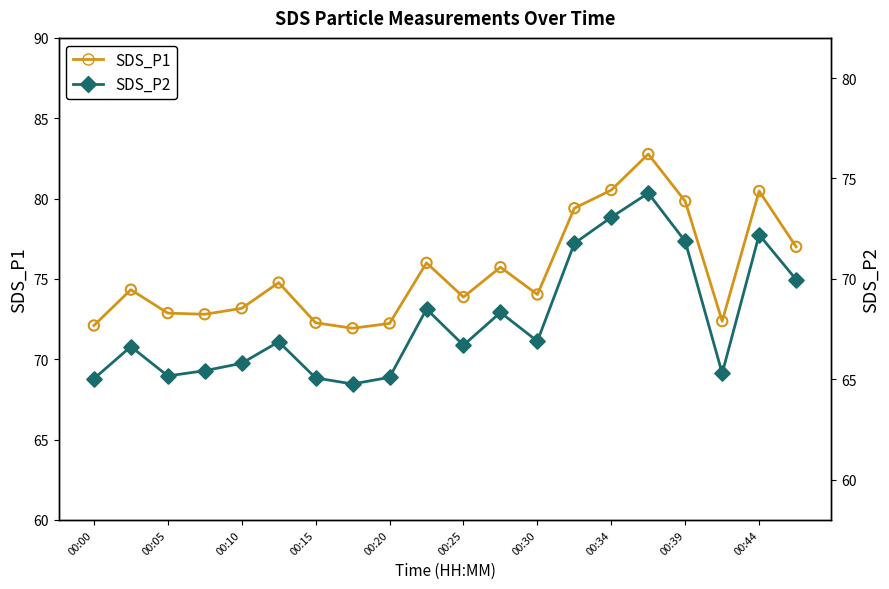

At which category is the sum across all series the highest?

15